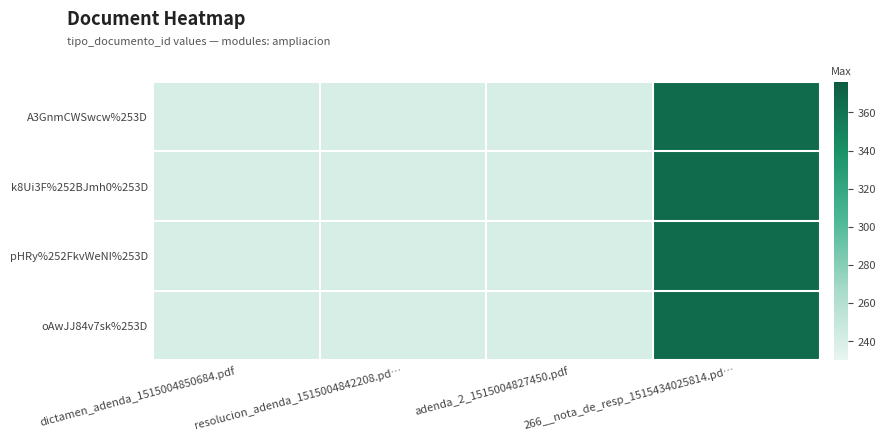

What is the maximum value shown in the chart?

366